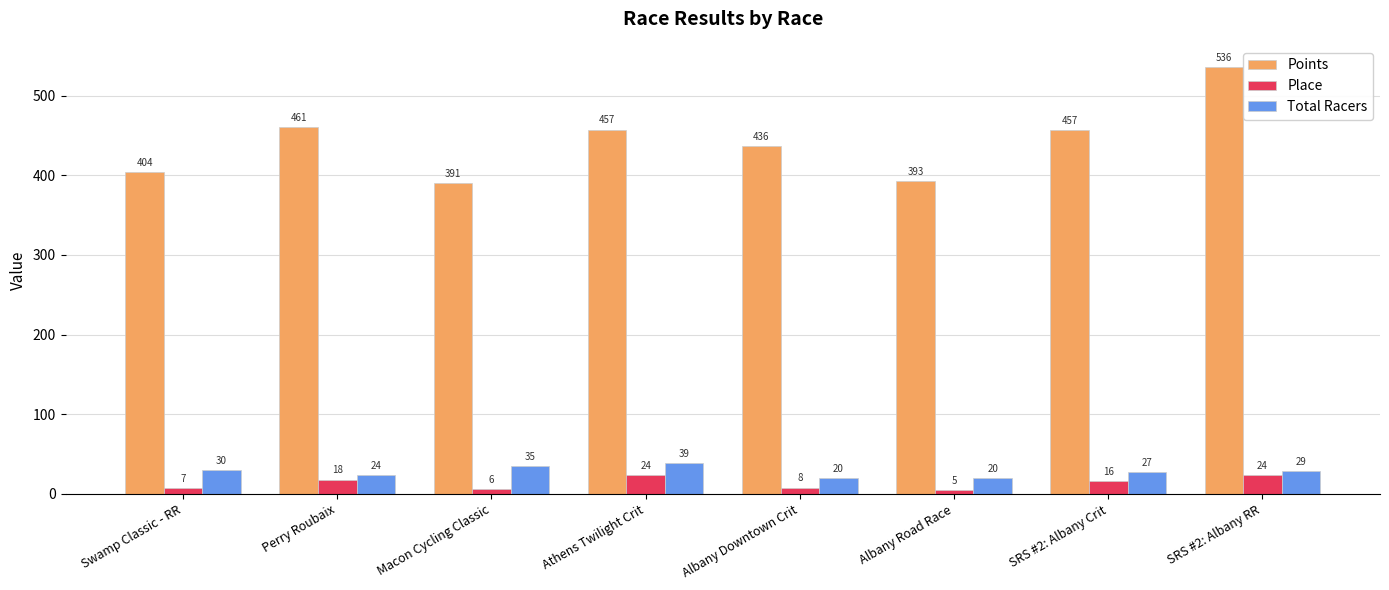

What is the greatest value displayed?

535.6